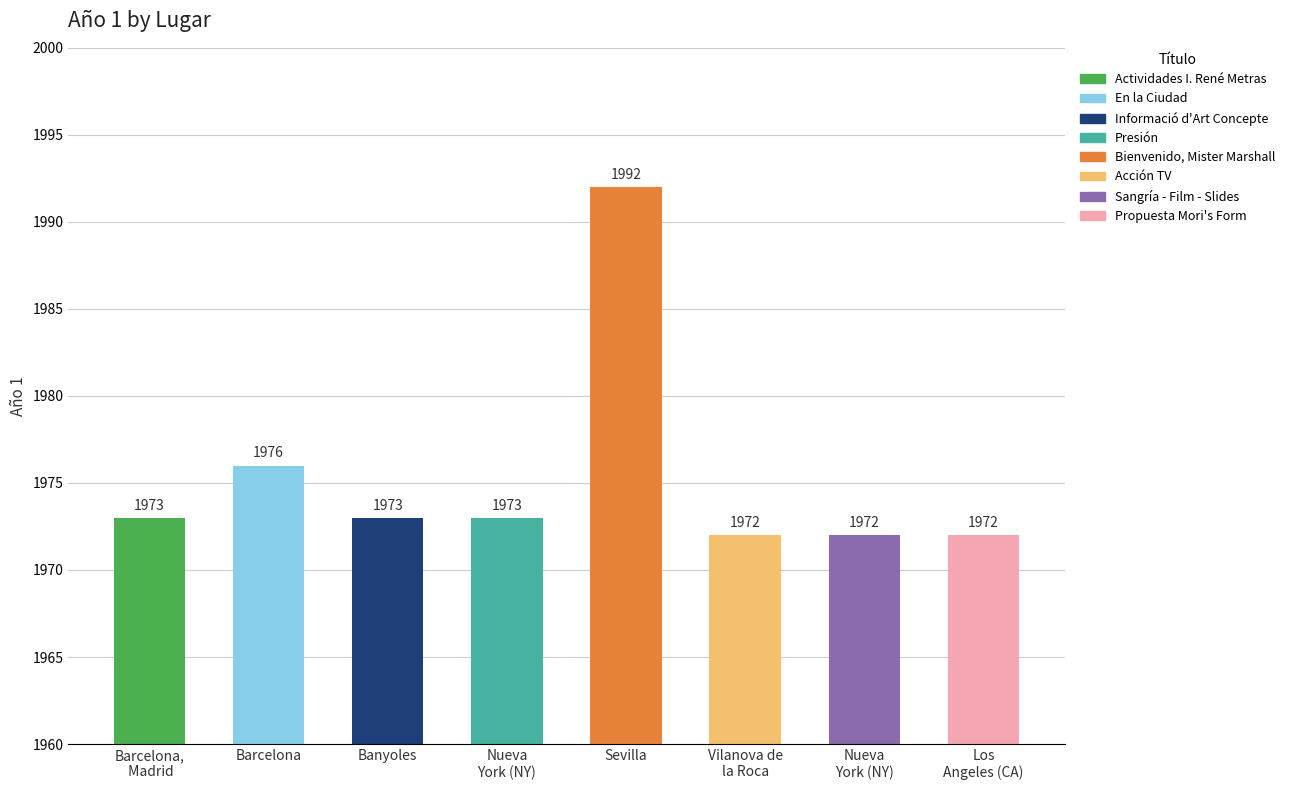

How many data points are less than 1973?

3